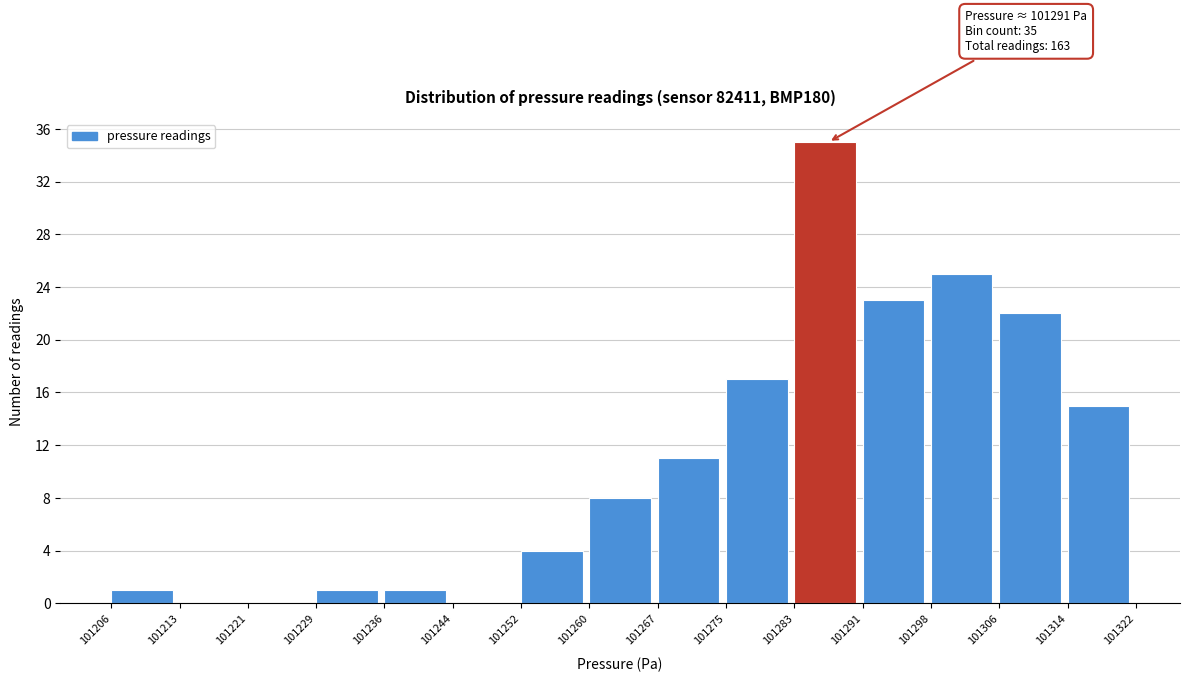

Which range on the x-axis has the tallest bar?

101283 to 101291